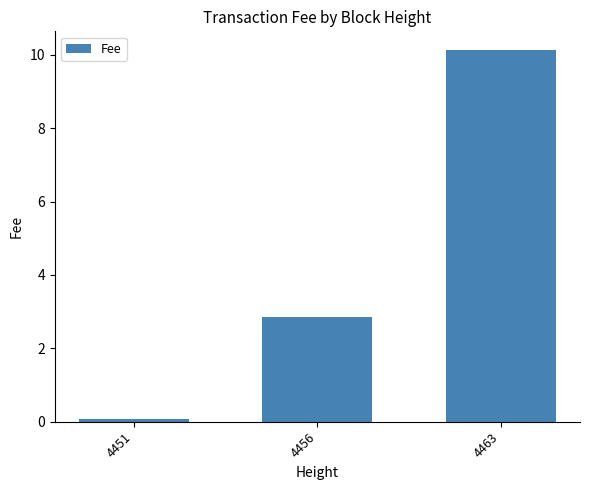

Which has a higher value, 4456 or 4451?

4456